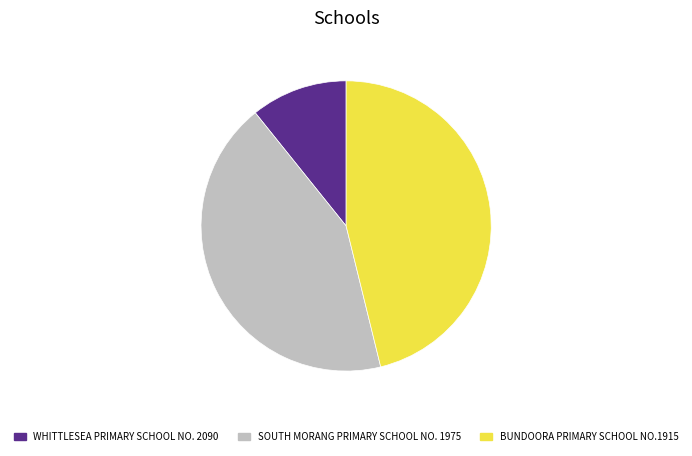

Approximately how many times larger is the value at SOUTH MORANG PRIMARY SCHOOL NO. 1975 compared to BUNDOORA PRIMARY SCHOOL NO.1915?

0.9